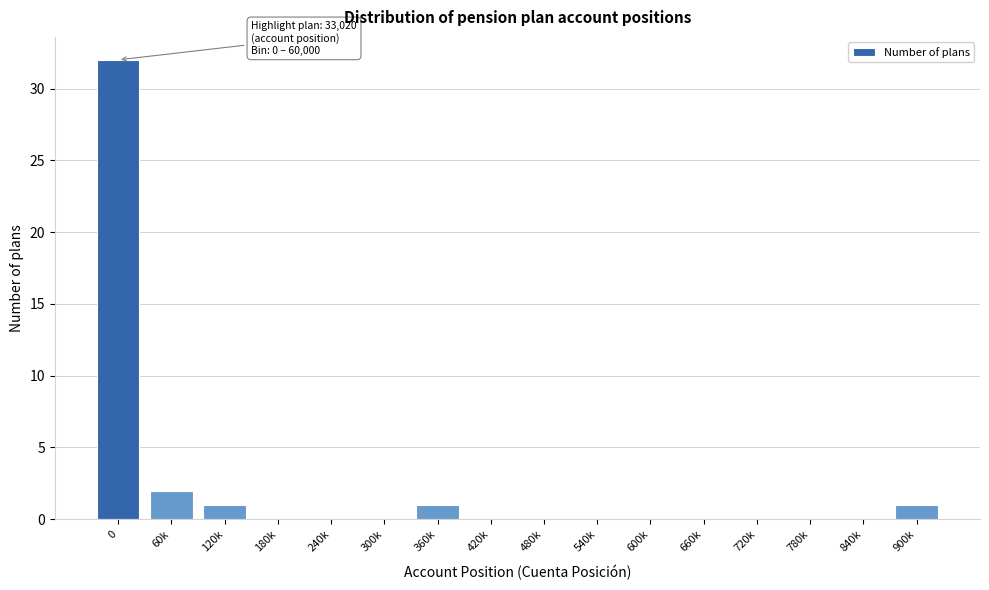

Reading left to right, transcribe all the data shown in this chart.

0=32	60k=2	120k=1	180k=0	240k=0	300k=0	360k=1	420k=0	480k=0	540k=0	600k=0	660k=0	720k=0	780k=0	840k=0	900k=1